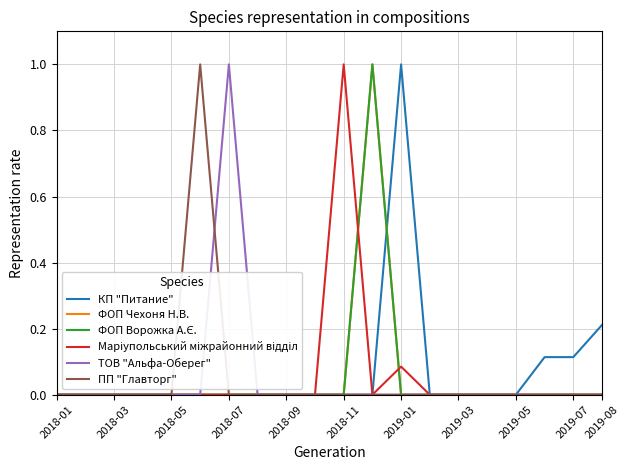

What is the sum of all ФОП Ворожка А.Є. values?

1.0